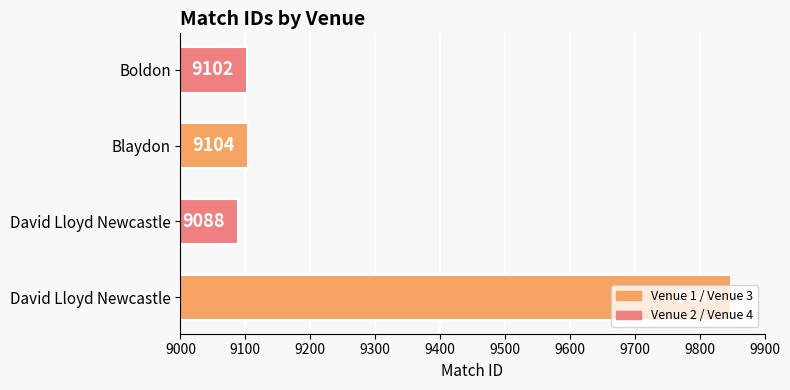

What is the smallest value displayed?

9088